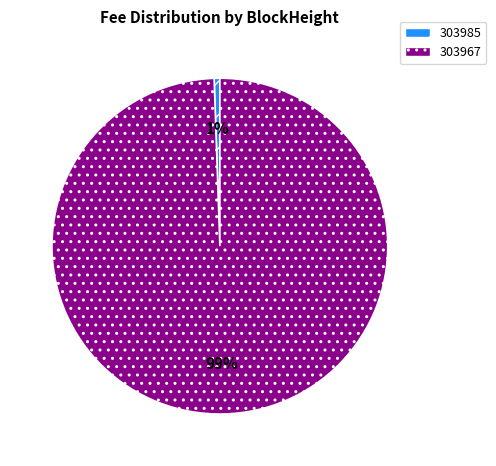

True or false: 303985 accounts for 1% of the total.

True